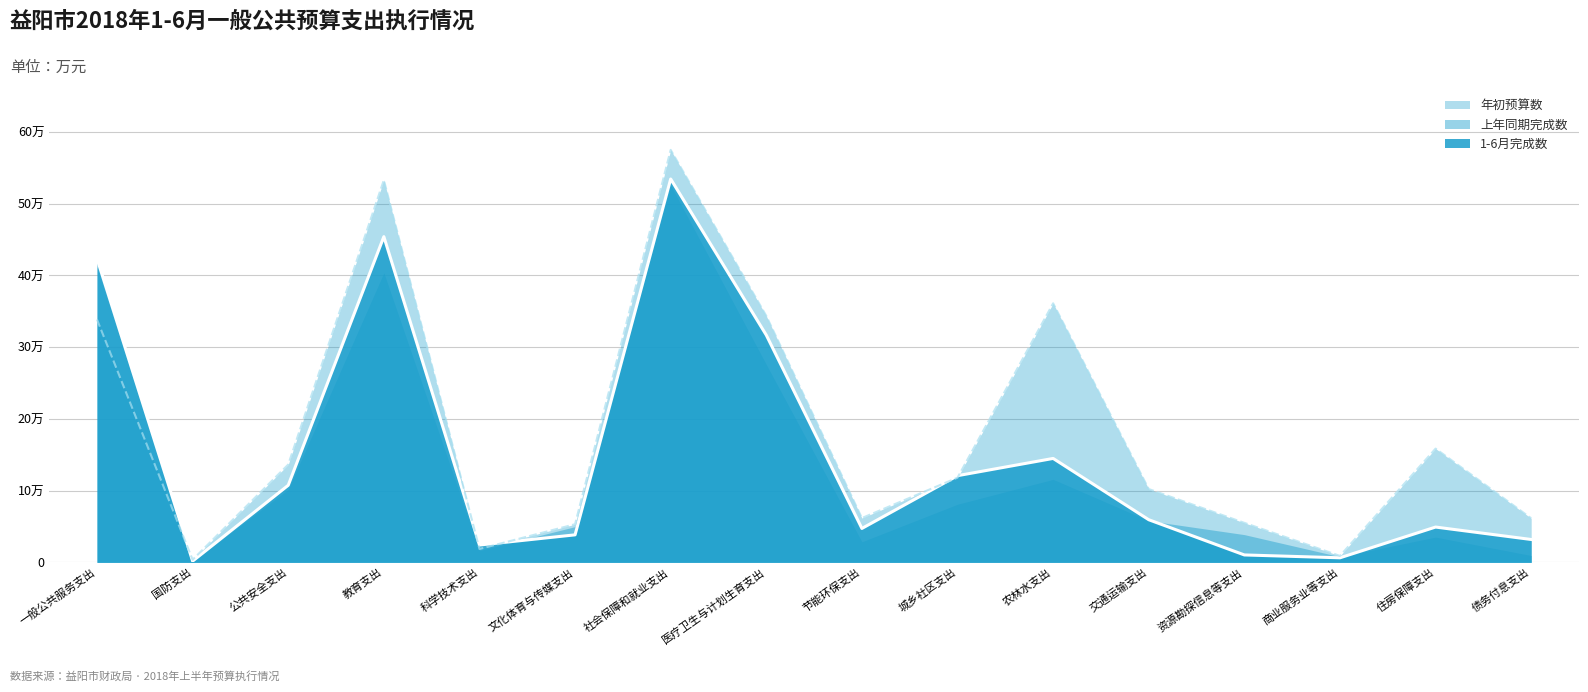

What is the difference between the 年初预算数 values at 农林水支出 and 节能环保支出?

299349